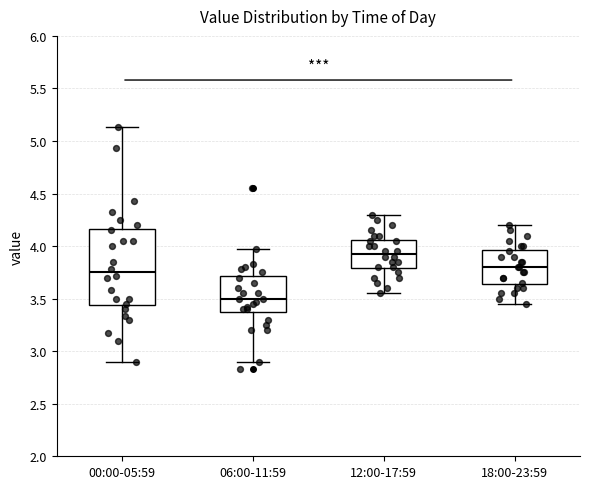

Reading left to right, read every box against the y-axis: the position of its median line, the range the box covers, and the ends of its whiskers. The values are not printed on the chart, so give them approximately, as read against the axis.

00:00-05:59: median 3.75, box 3.45 to 4.15, whiskers 2.90 to 5.15
06:00-11:59: median 3.50, box 3.40 to 3.70, whiskers 2.90 to 3.95
12:00-17:59: median 3.95, box 3.80 to 4.05, whiskers 3.55 to 4.30
18:00-23:59: median 3.80, box 3.65 to 3.95, whiskers 3.45 to 4.20